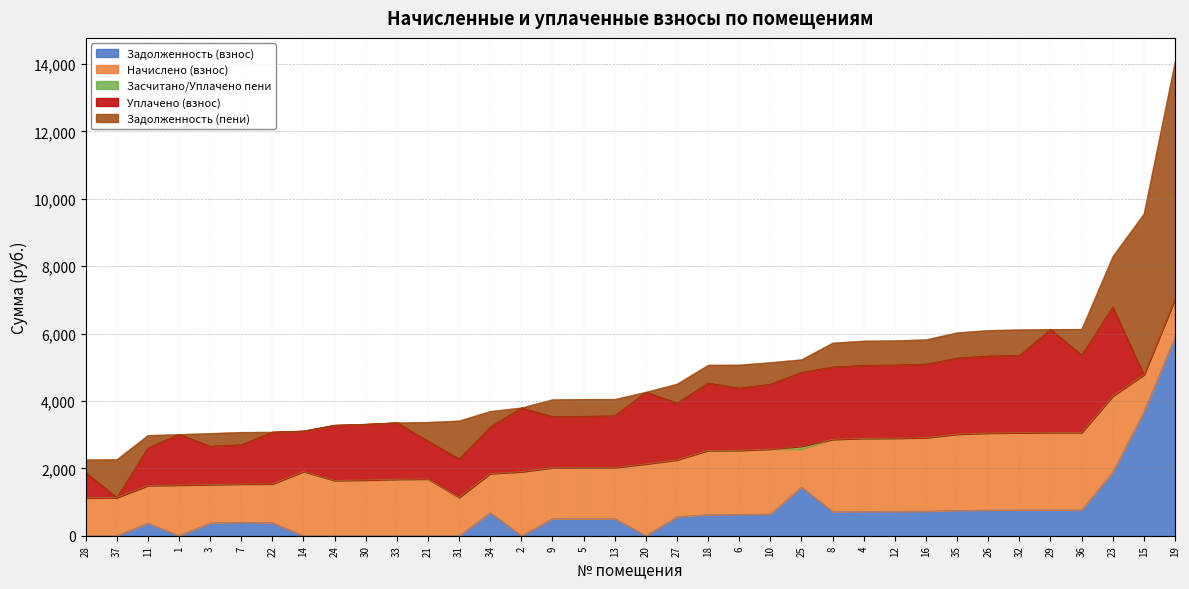

What is the total value across all series at 5?

4050.8